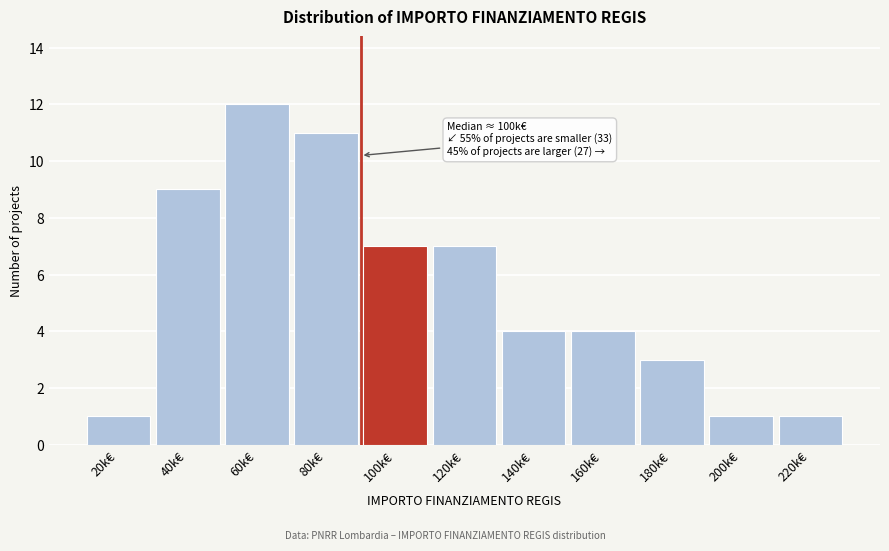

Reading right to left, transcribe all the data shown in this chart.

220k€=1	200k€=1	180k€=3	160k€=4	140k€=4	120k€=7	100k€=7	80k€=11	60k€=12	40k€=9	20k€=1